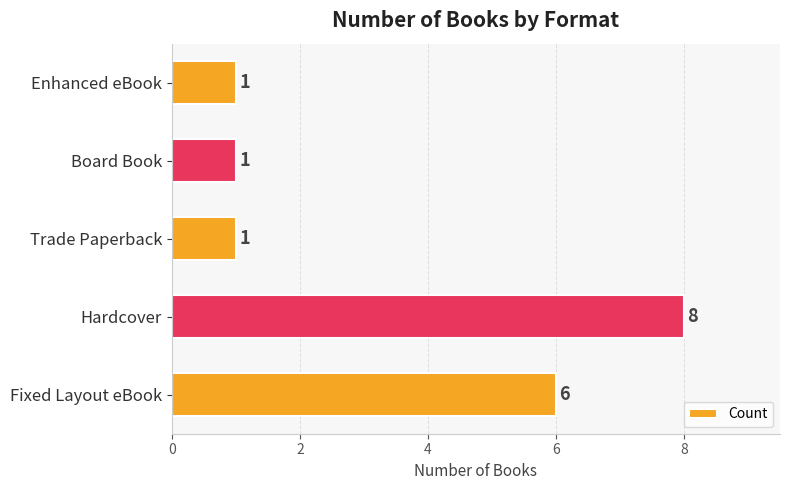

What is the smallest value displayed?

1